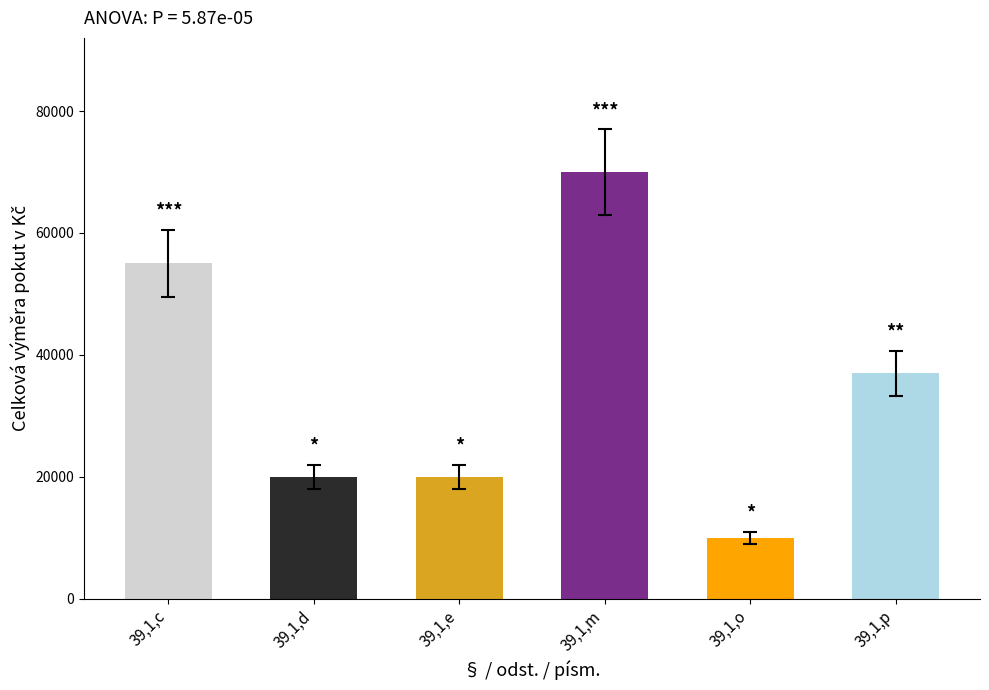

Reading right to left, transcribe all the data shown in this chart.

37000	10000	70000	20000	20000	55000